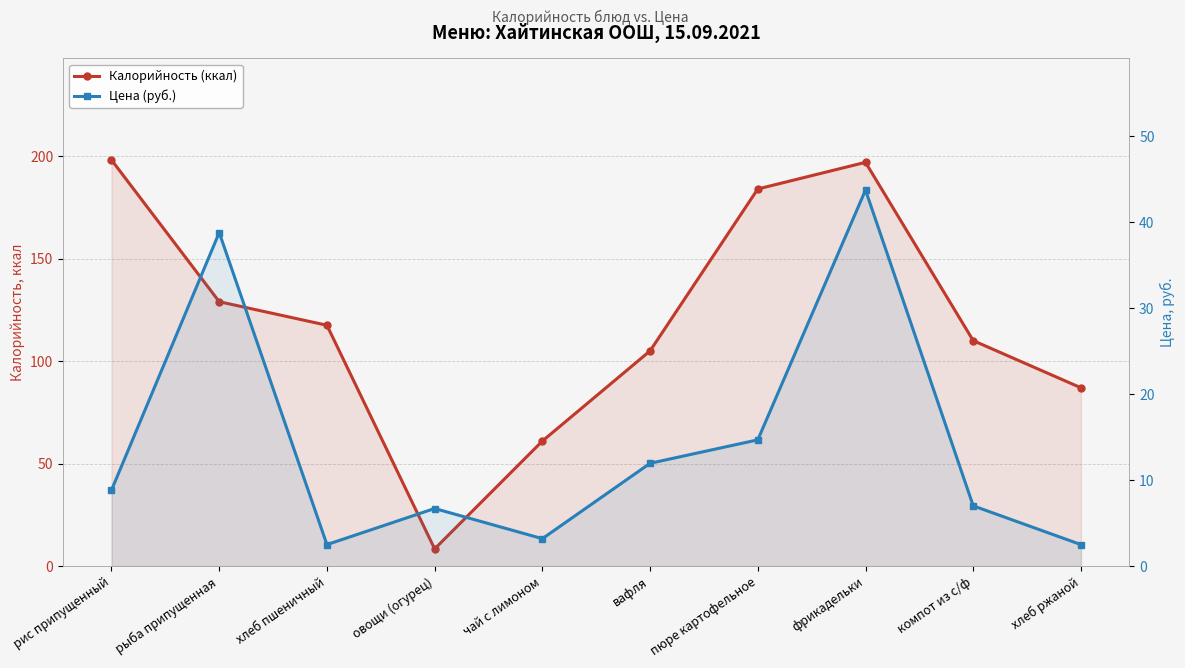

How many data points in Цена (руб.) are less than 8?

5